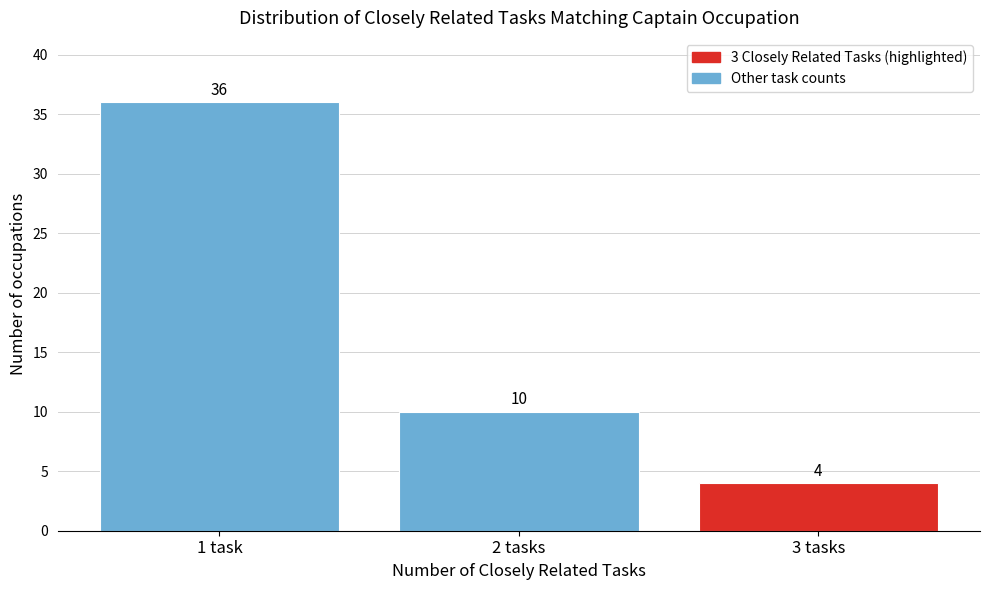

Reading left to right, list all the values displayed in this chart.

1 task=36	2 tasks=10	3 tasks=4